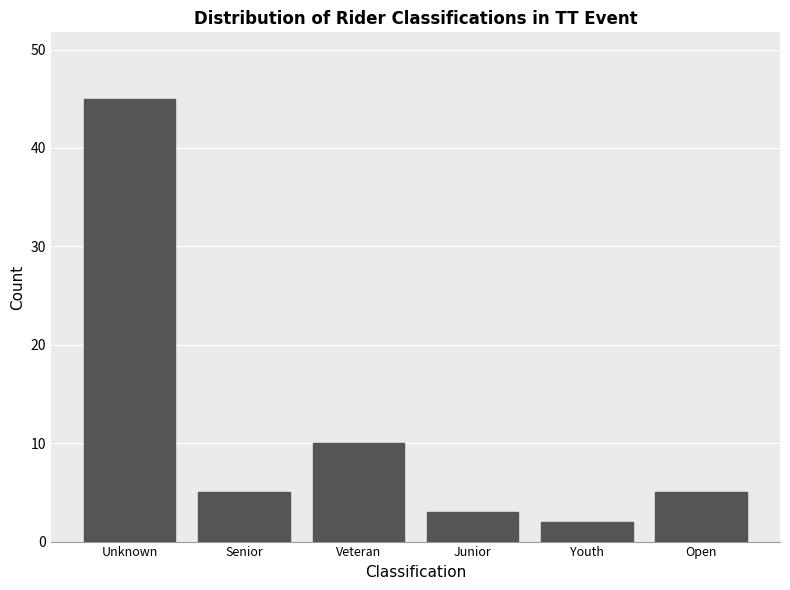

Reading right to left, what are all the values shown in this chart?

Open=5	Youth=2	Junior=3	Veteran=10	Senior=5	Unknown=45